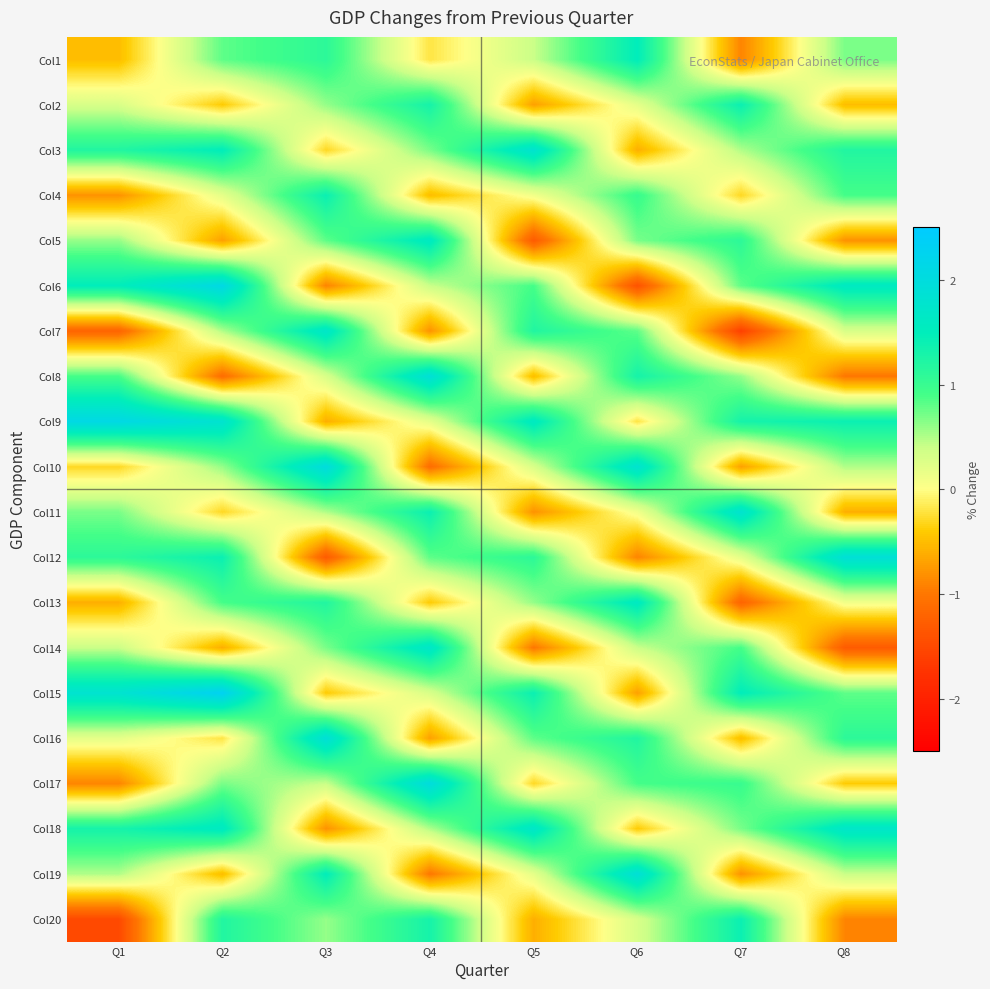

What is the spread (max minus min) of values at Q1?

3.6